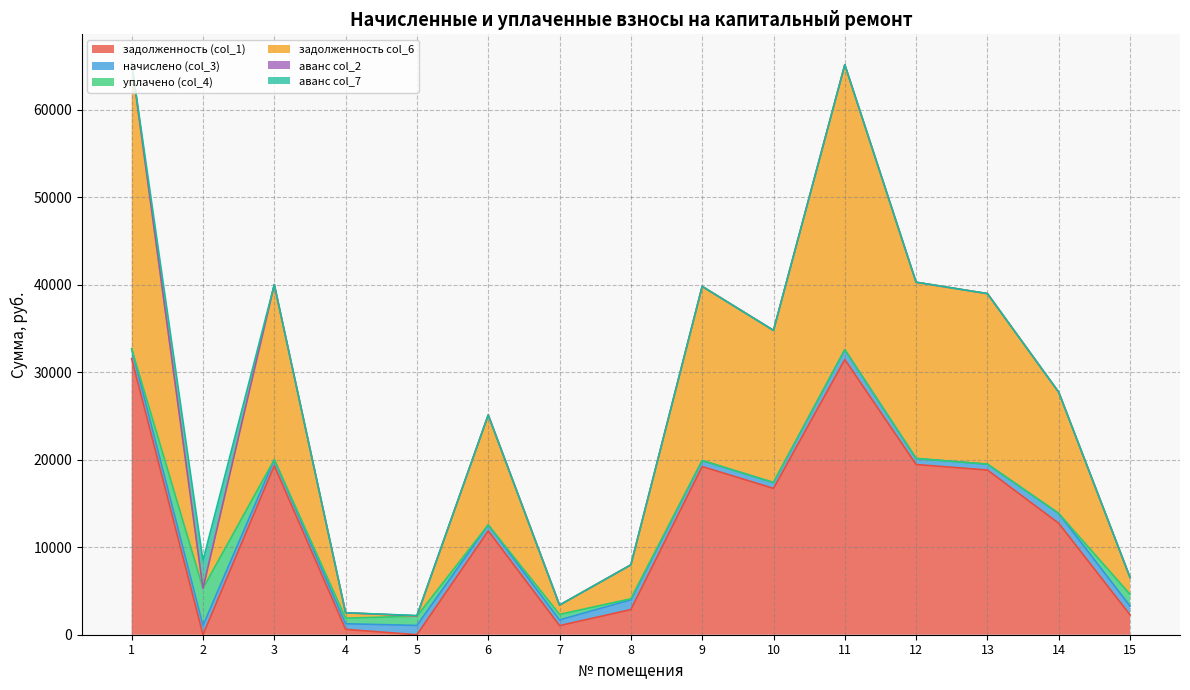

At how many categories does at least one series exceed 6741?

9